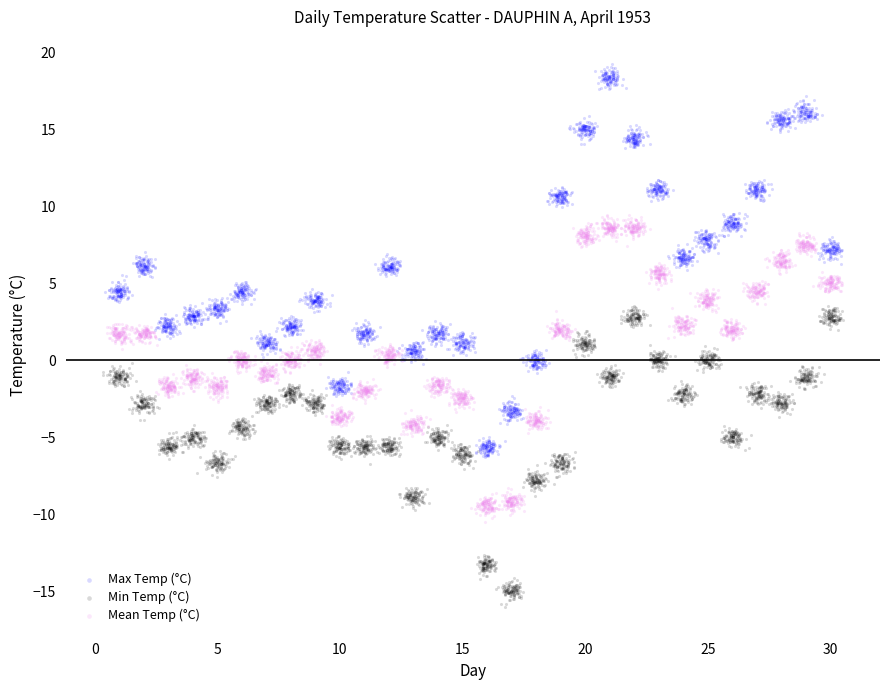

Which series contains the highest Y value?

Max Temp (°C)